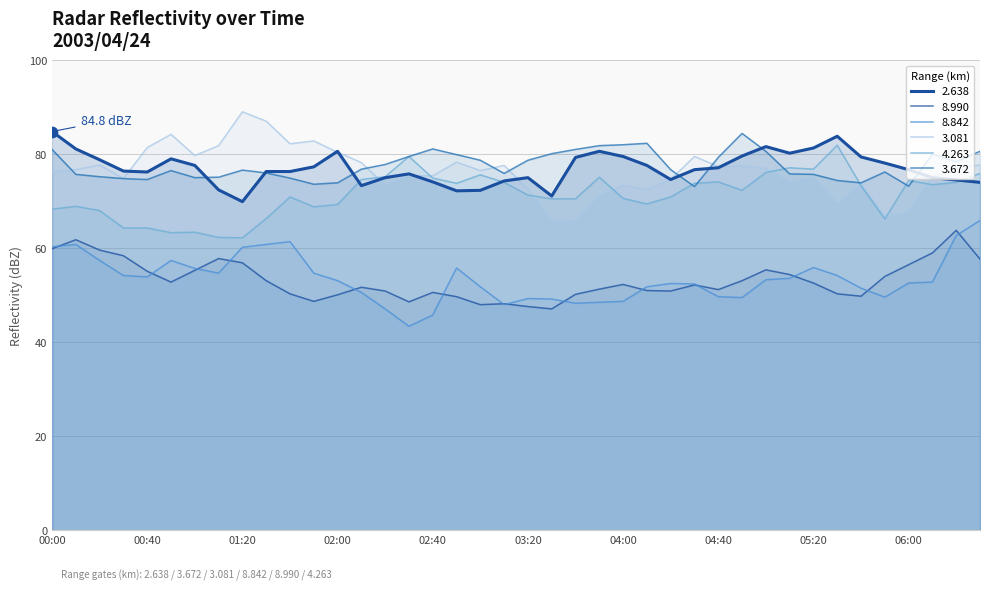

Is the value of 2.638 at 2003/04/24 04:40 greater than the value of 4.263 at 2003/04/24 02:20?

Yes